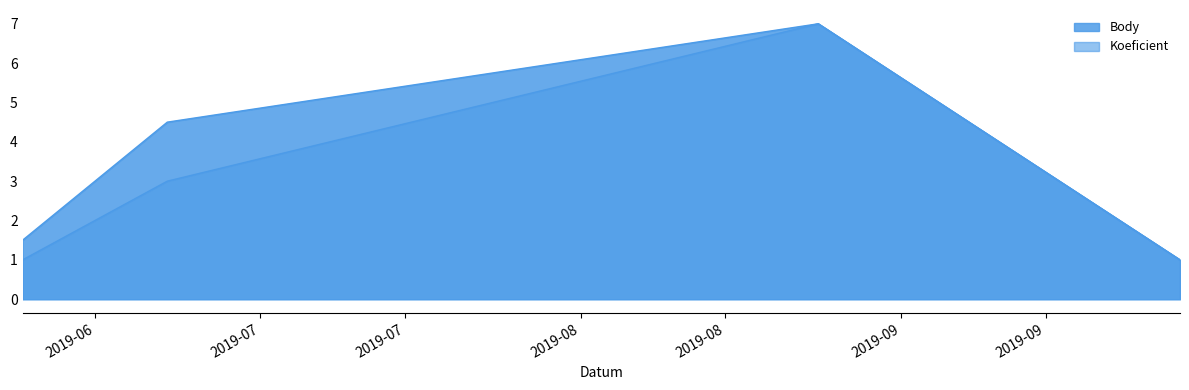

What are all the series names shown in the legend?

Body, Koeficient